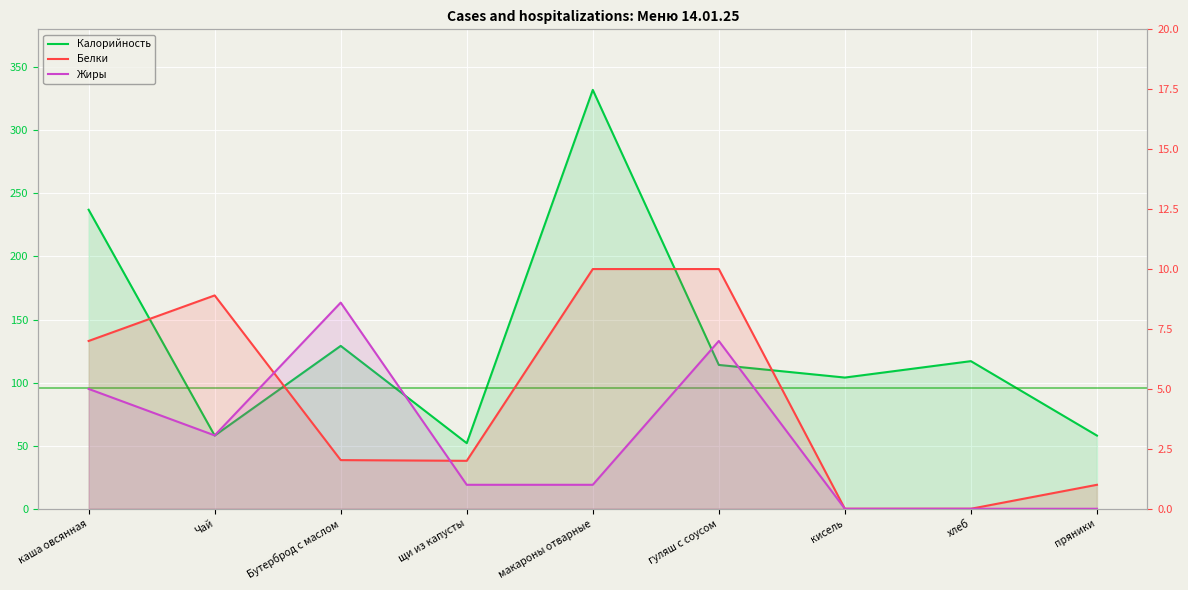

True or false: Калорийность has more than 0 interior local peaks.

True